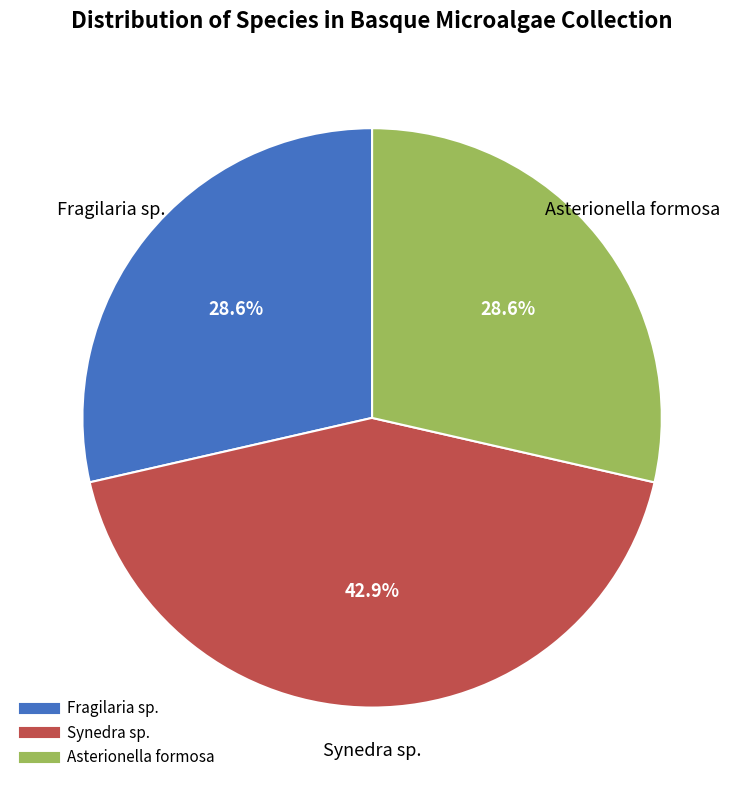

Is there a majority slice in this chart?

No